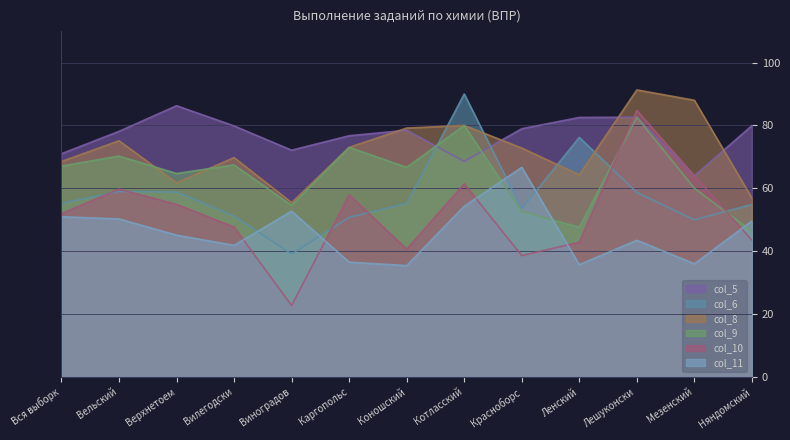

What value does the col_11 series have at Лешуконски?

43.5